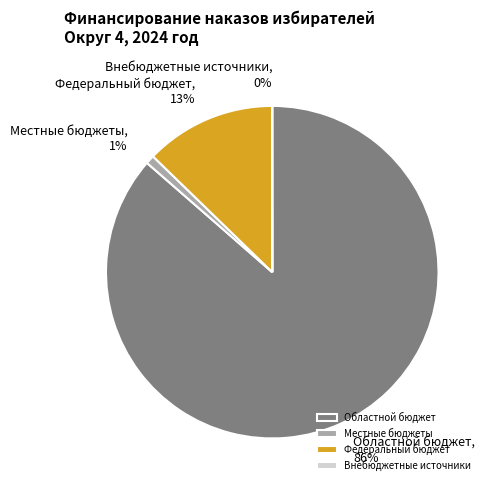

To the nearest percent, what portion does Местные бюджеты represent?

1%